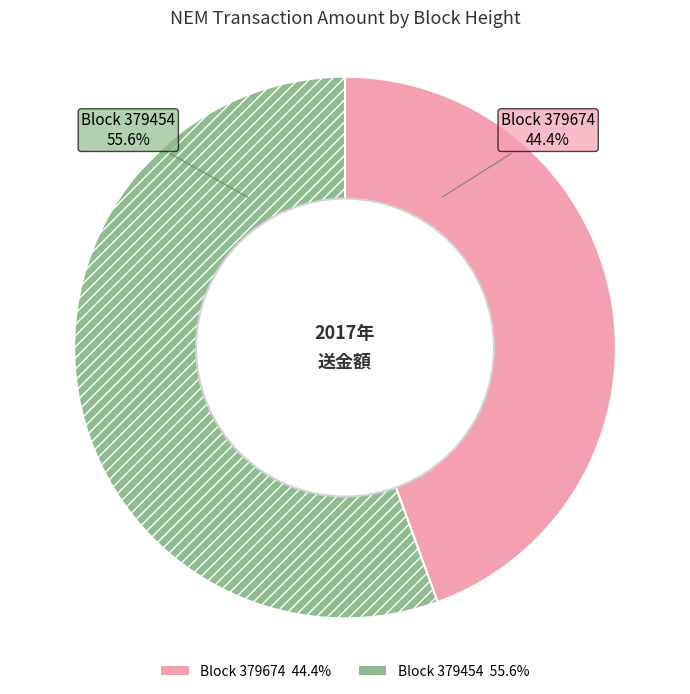

Rank the categories by value from highest to lowest.

Block 379454, Block 379674